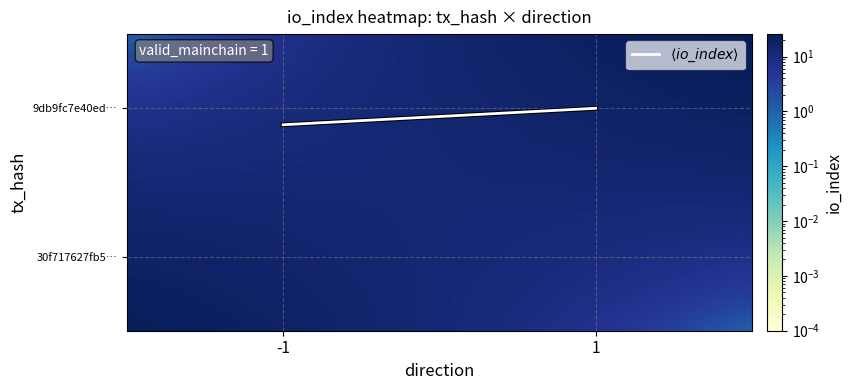

Rank the series by their maximum value, from highest to lowest.

9db9fc7e40ed6cfcab710cc2f2b6f7a1db7031f, 30f717627fb50b1e7d1f41dab27a6f9b2f63198